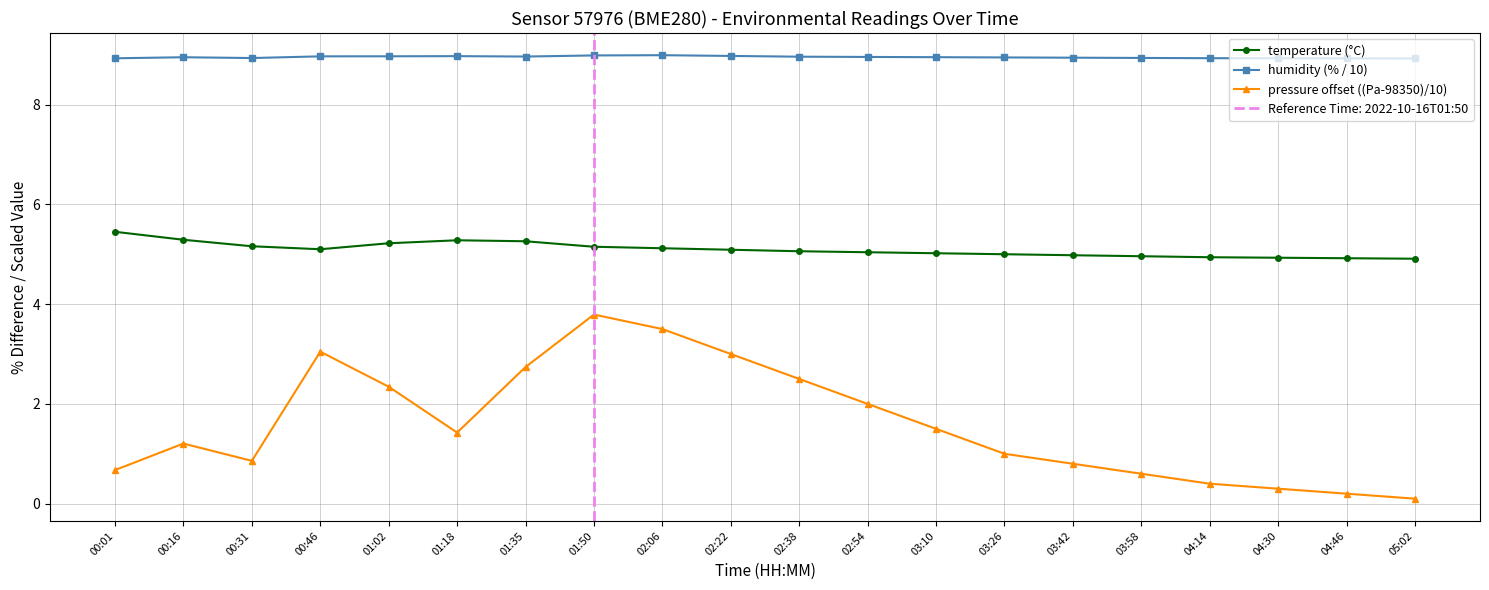

List the series in order of their peak value, lowest first.

pressure offset ((Pa-98350)/10), temperature (°C), humidity (% / 10)